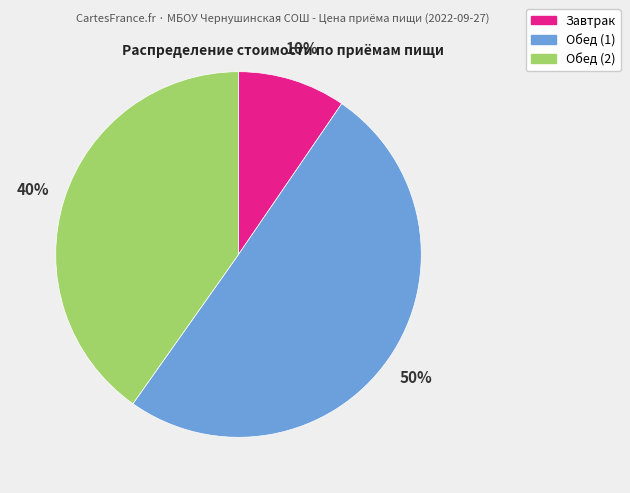

How many slices are in this pie chart?

3